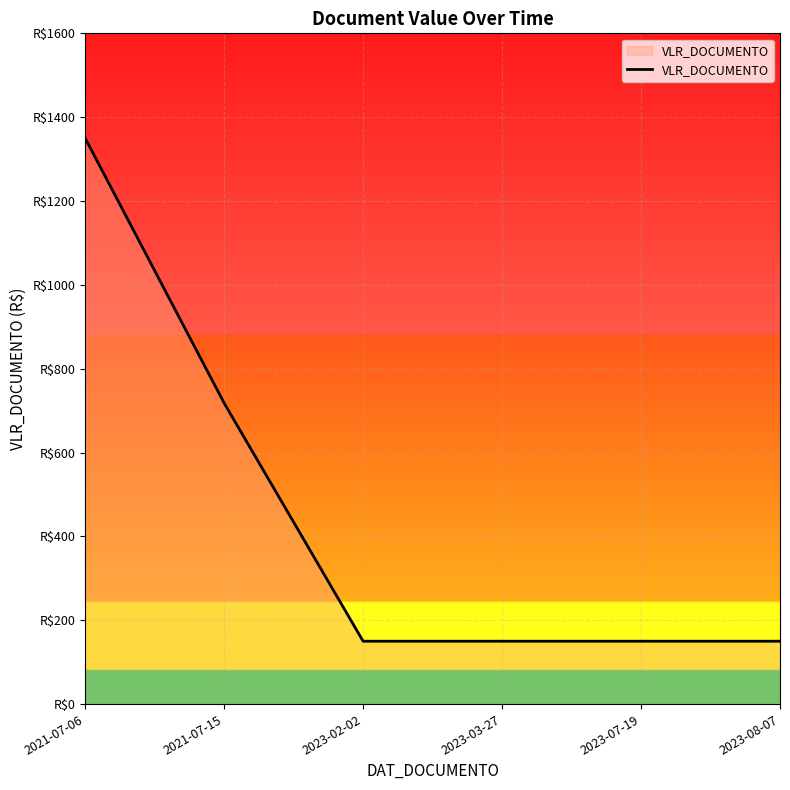

List the labels in order of value, largest first.

2021-07-06, 2021-07-15, 2023-02-02, 2023-03-27, 2023-07-19, 2023-08-07